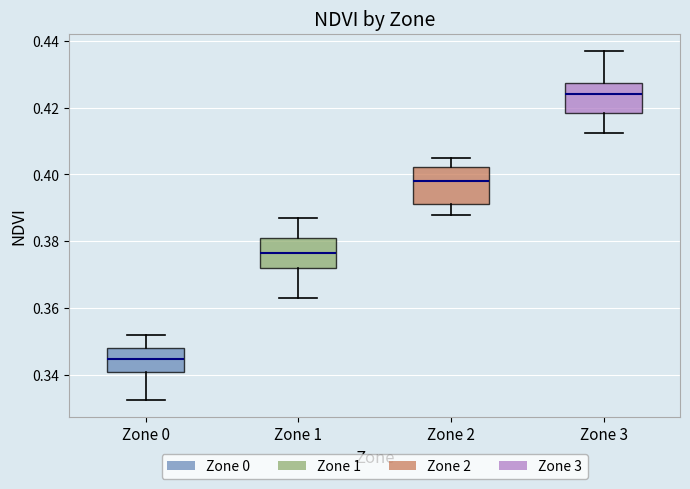

Where is the lower edge of the box for Zone 1 on the y-axis? The values are not printed on the chart, so give them approximately, as read against the axis.

0.372